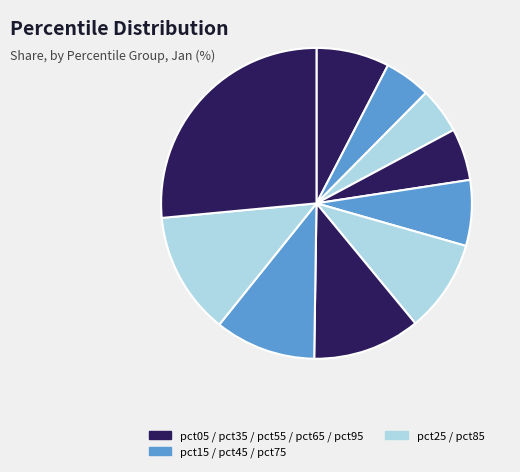

To the nearest percent, what is the average slice percentage?

10%